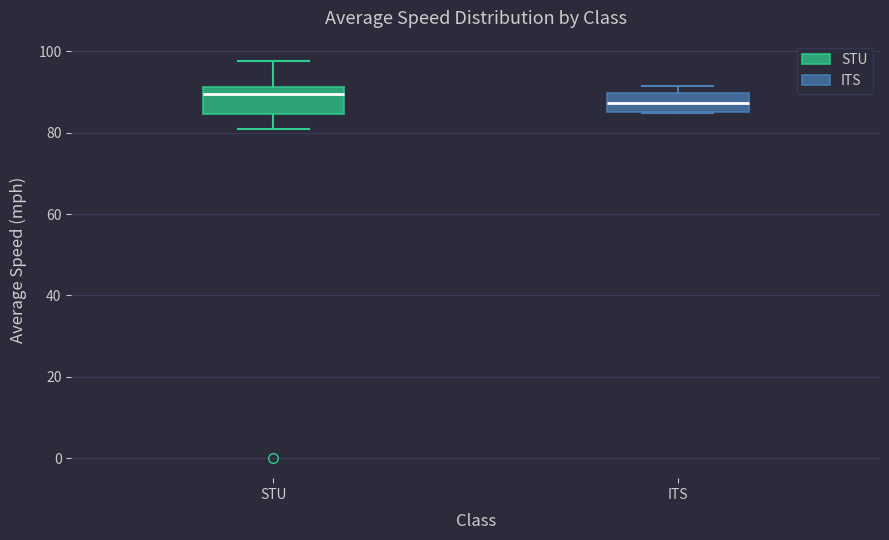

Where does the median line of the box for STU sit on the y-axis? The values are not printed on the chart, so give them approximately, as read against the axis.

90